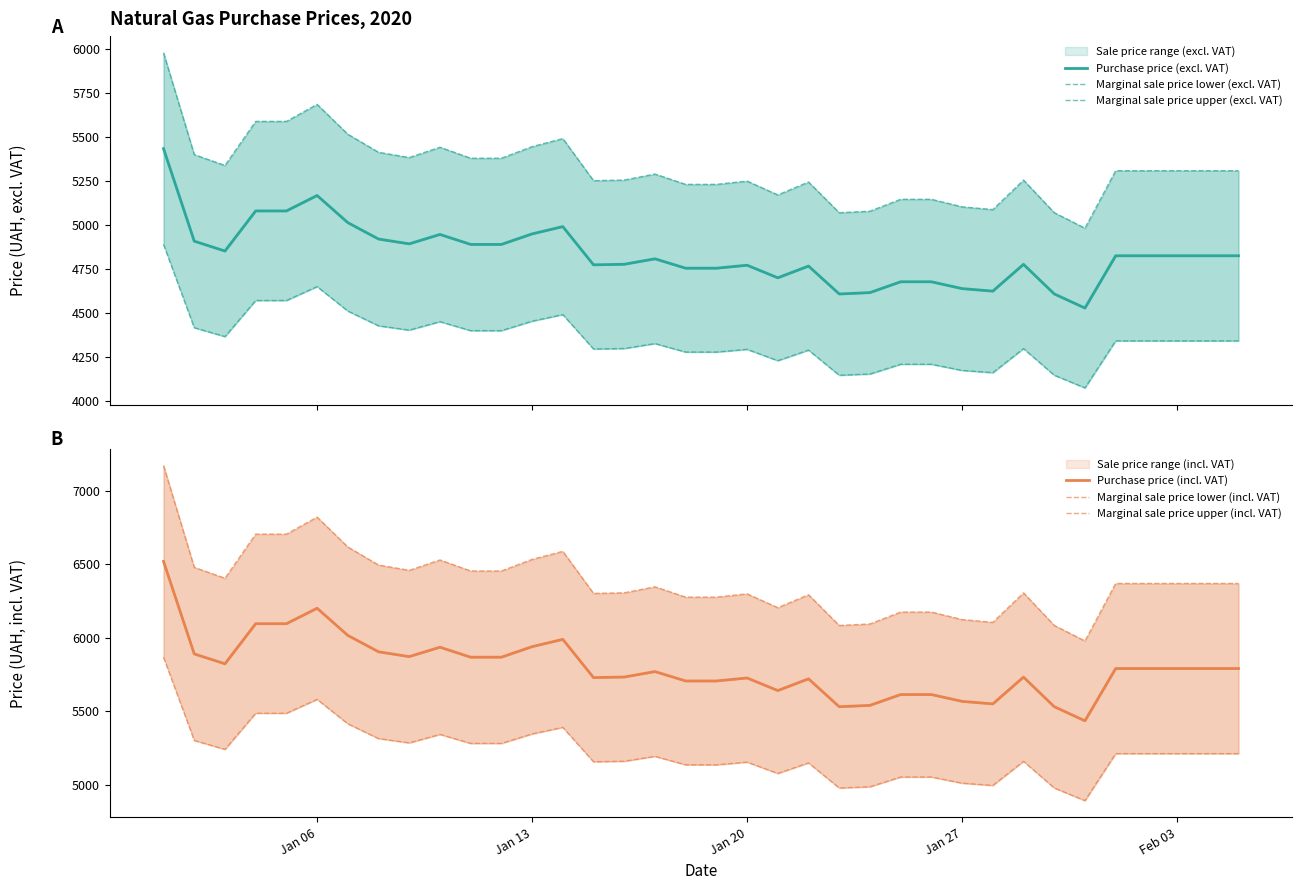

What is the value of the Purchase price (incl. VAT) point at the 1st from the left?

6520.8